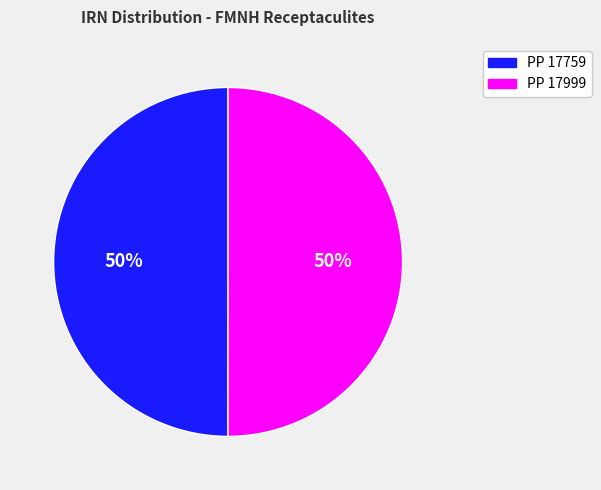

To the nearest percent, what percentage of the pie is PP 17999?

50%